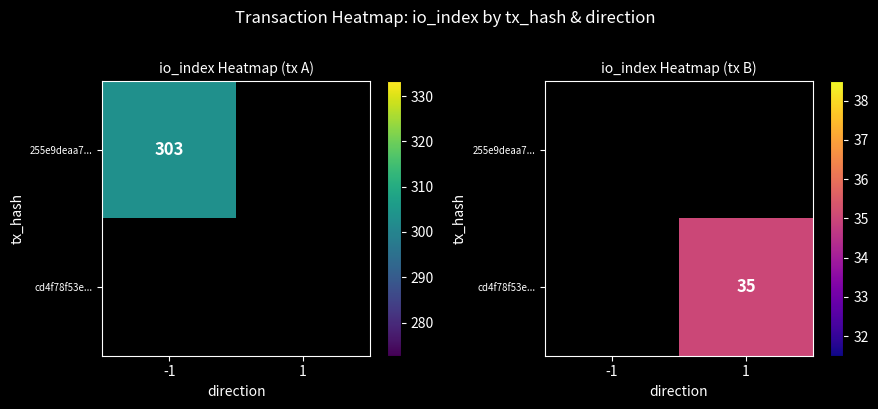

Rank the series at 1 from highest to lowest value.

255e9deaa7..., cd4f78f53e...